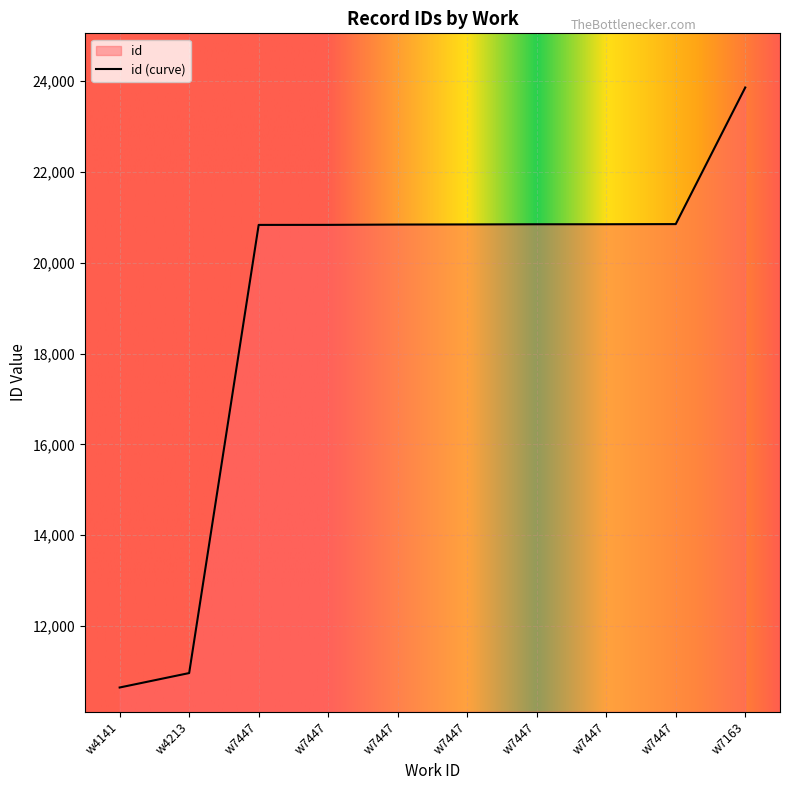

How many lines are shown in the chart?

1